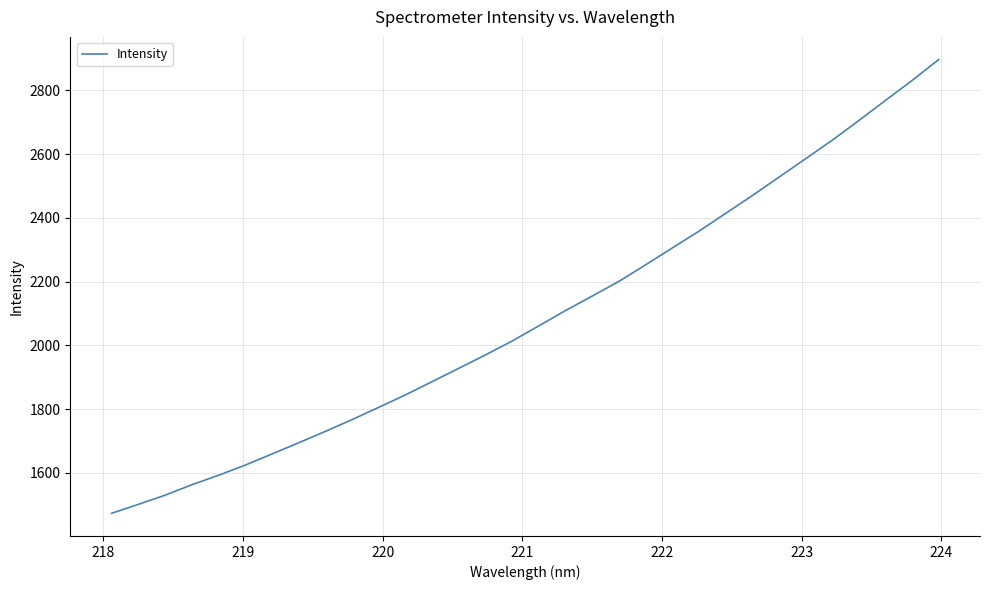

What is the greatest value displayed?

2896.2